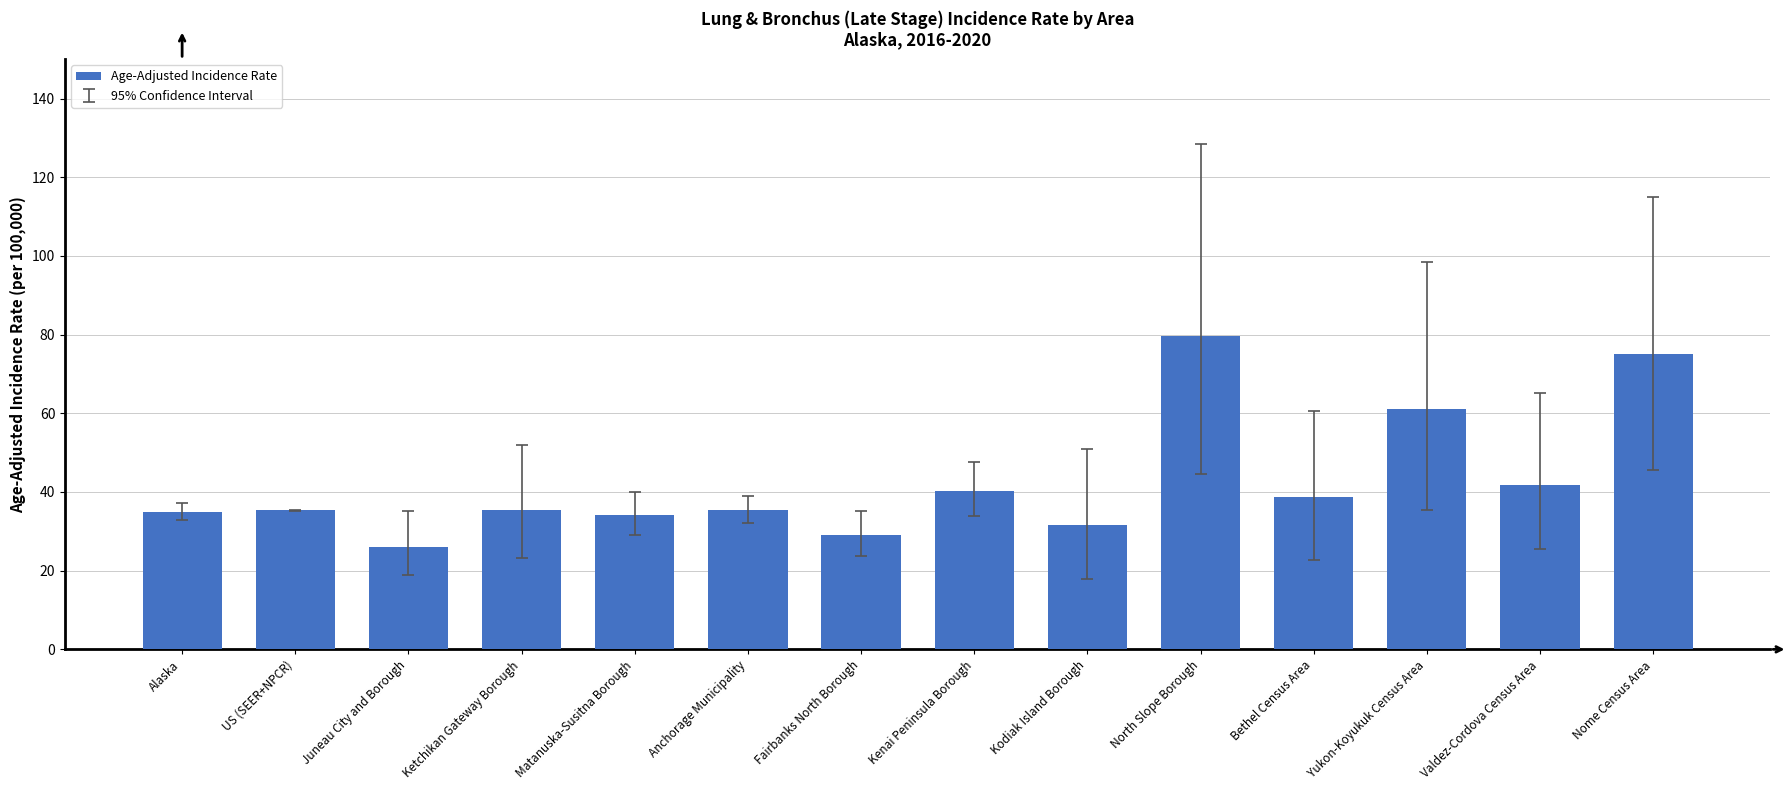

How many series are shown in this chart?

1